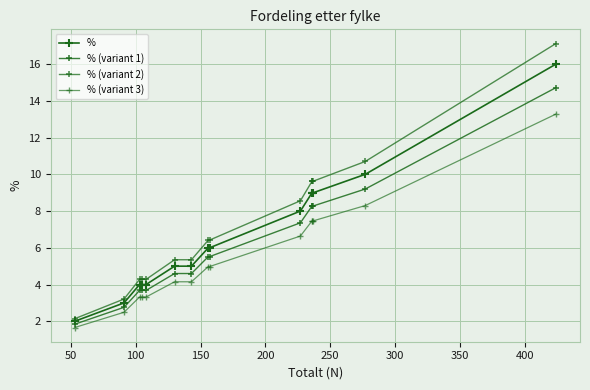

At 300, list the series in order from smallest to largest.

% (variant 3), % (variant 1), %, % (variant 2)